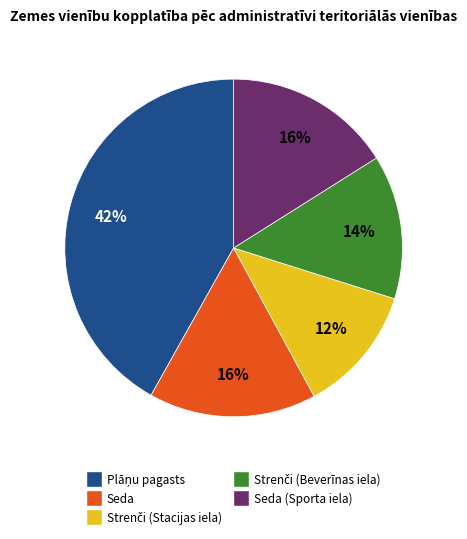

To the nearest percent, what is the difference between the largest and smallest slice percentages?

30%